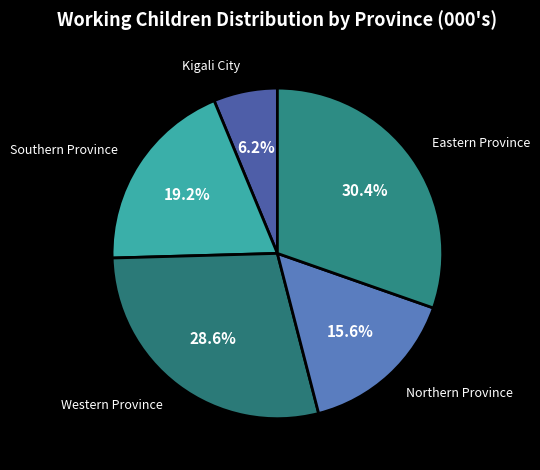

Which slice is the smallest?

Kigali City